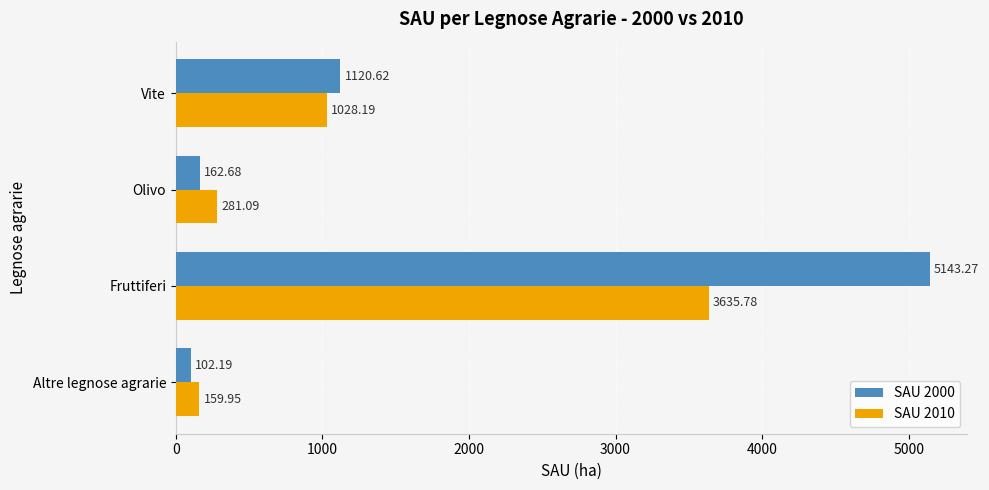

What is the difference between the second highest and minimum values in the SAU 2000 series?

1018.4